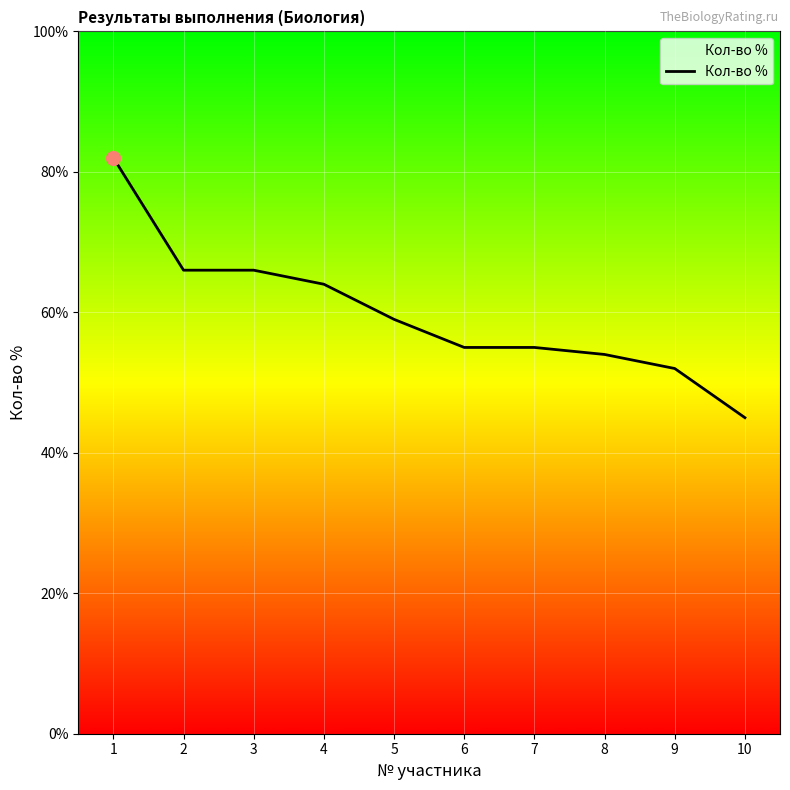

What is the difference between the maximum and minimum values?

0.4